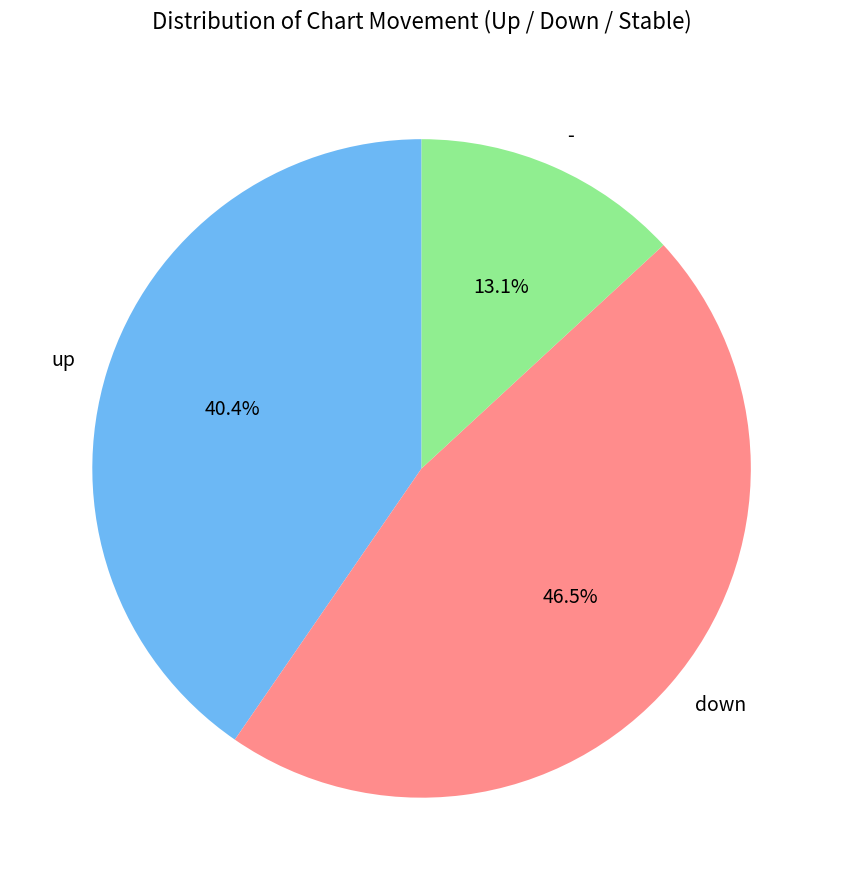

Which slice is the smallest?

-